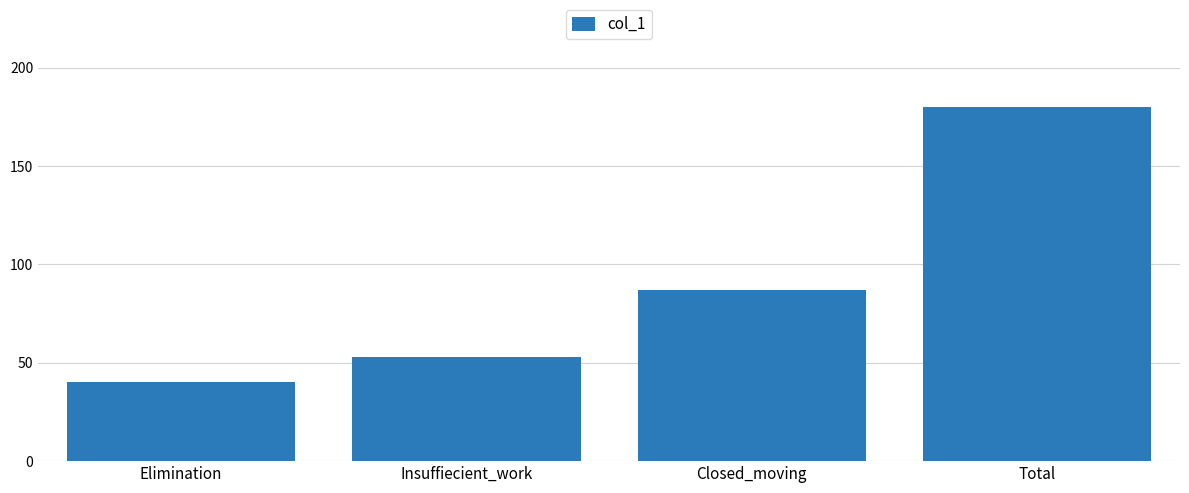

What is the label of the 1st bar from the right?

Total